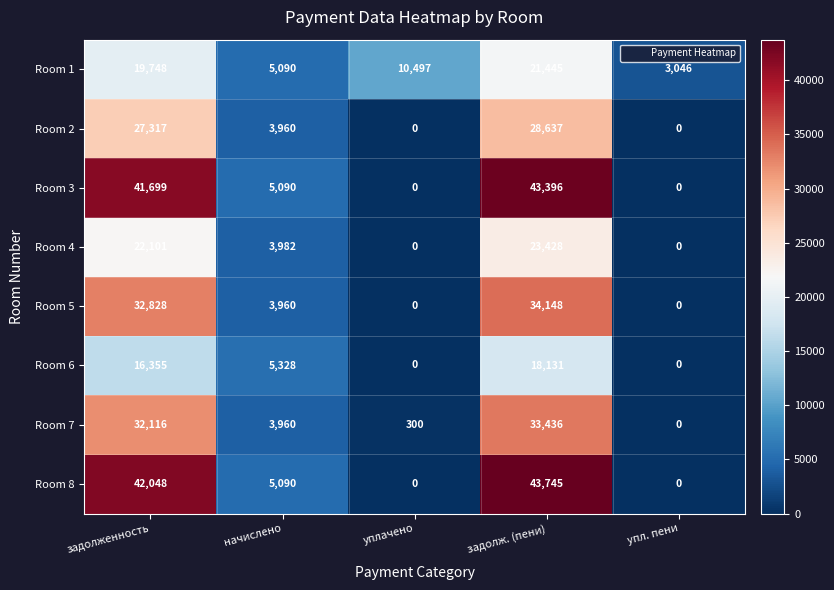

What is the difference between the maximum and minimum values in the Room 8 series?

43745